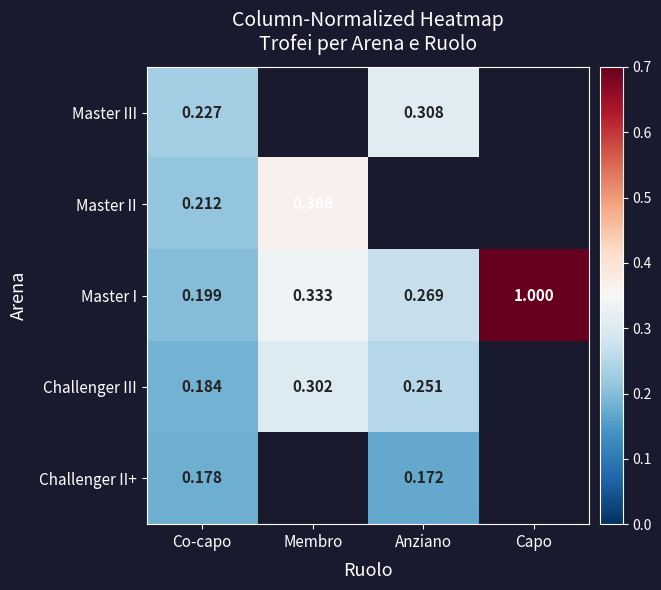

Count the number of categories in the chart.

4